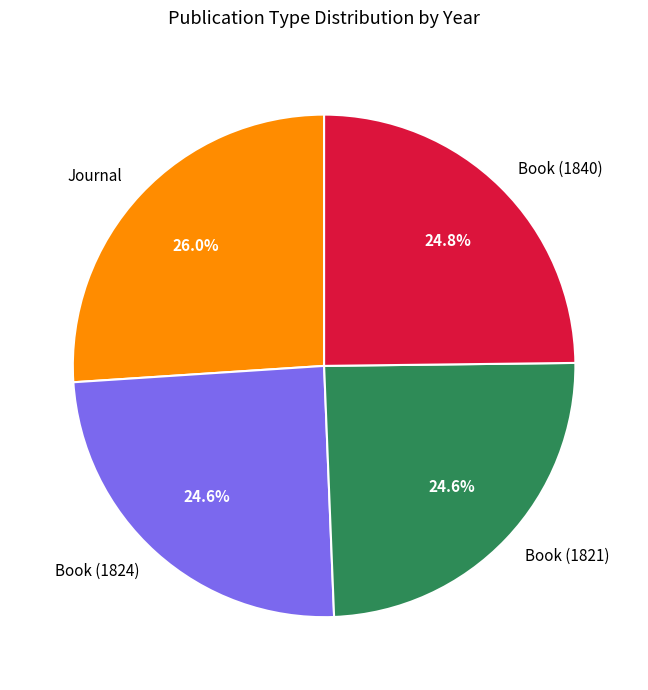

To the nearest percent, what is the difference between the Book (1840) and Journal slice percentages?

1%